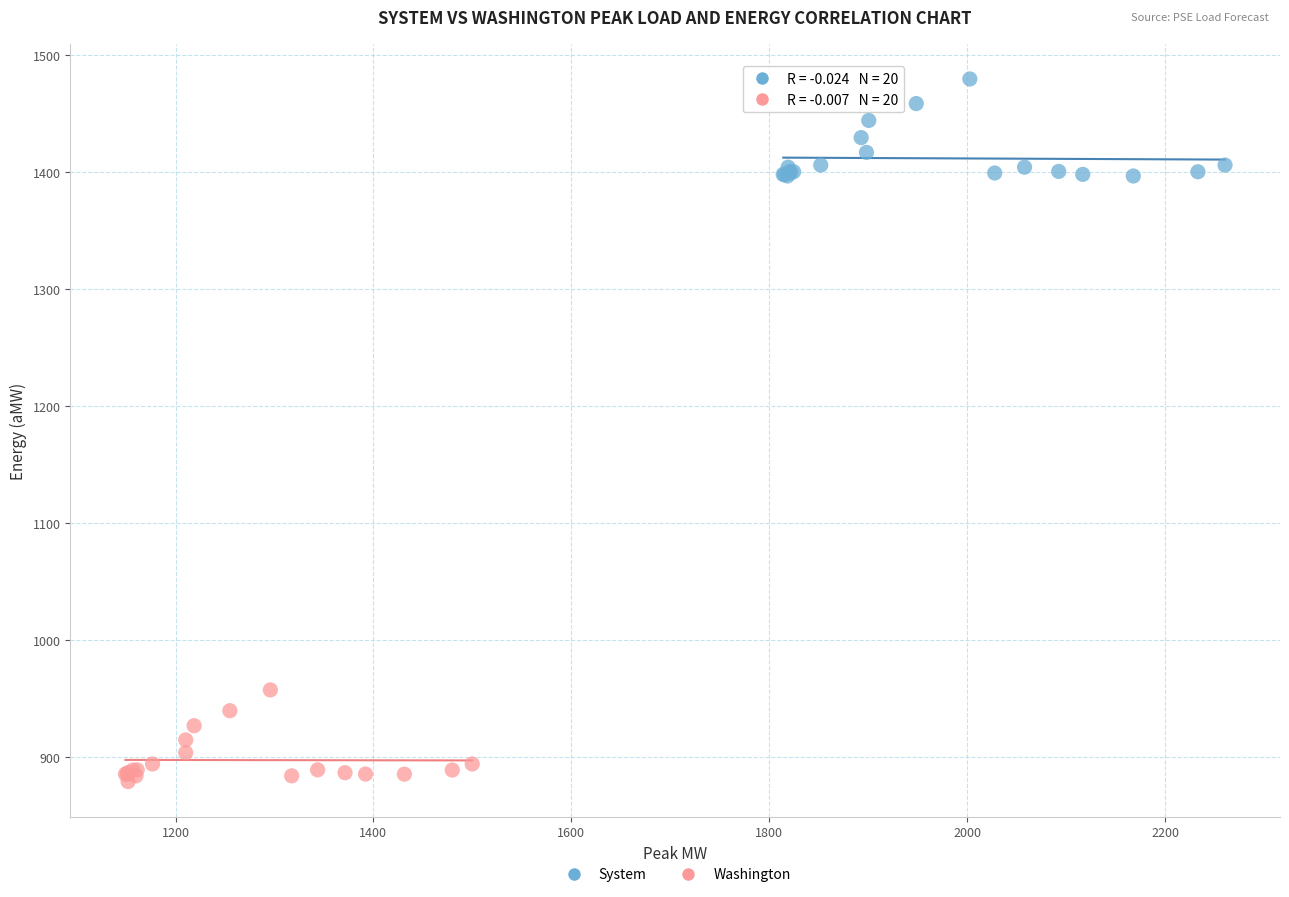

Which series contains the lowest Y value?

Washington